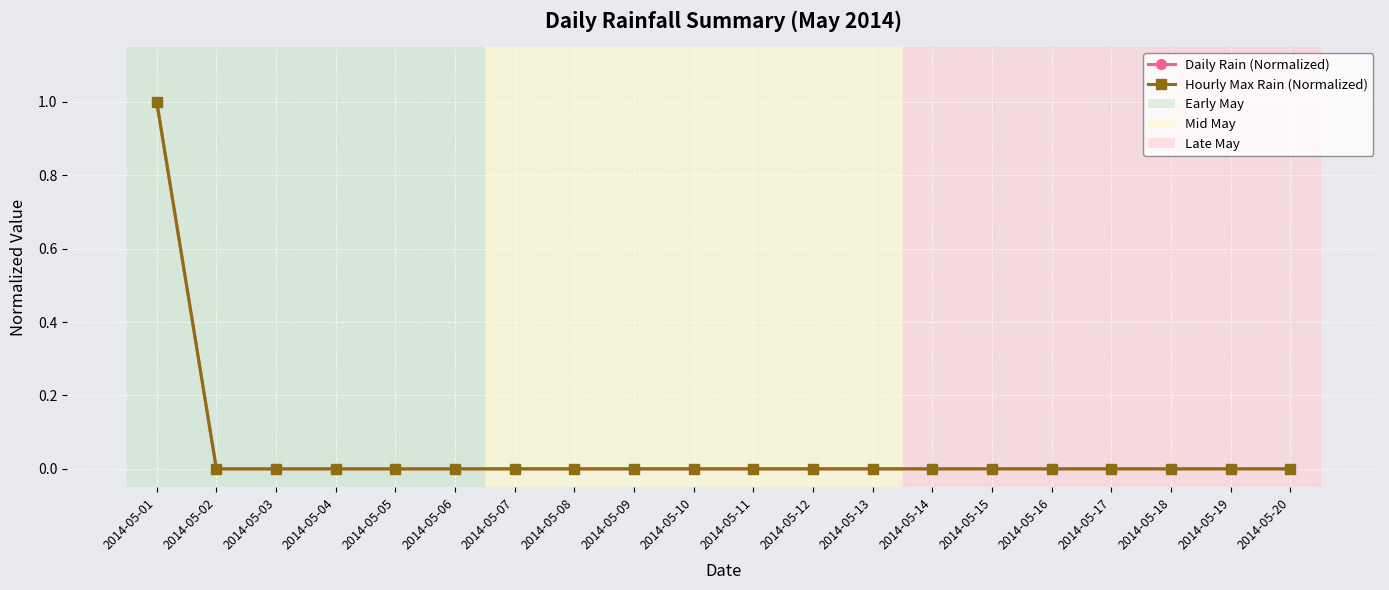

True or false: Hourly Max Rain (Normalized) has more than 2 interior local peaks.

False